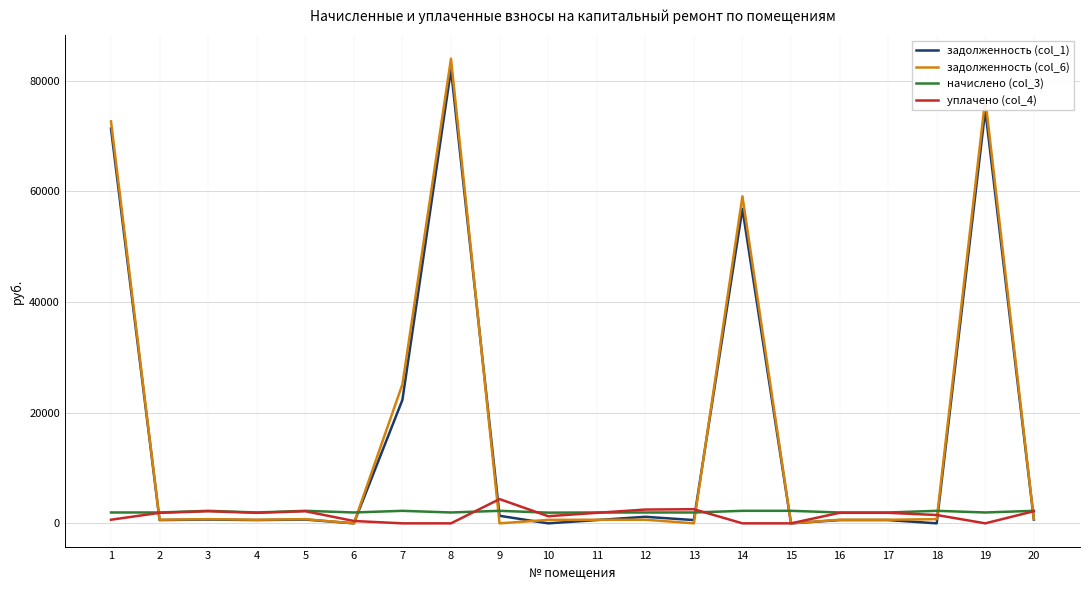

Rank the series at 18 from lowest to highest value.

задолженность (col_1), задолженность (col_6), уплачено (col_4), начислено (col_3)